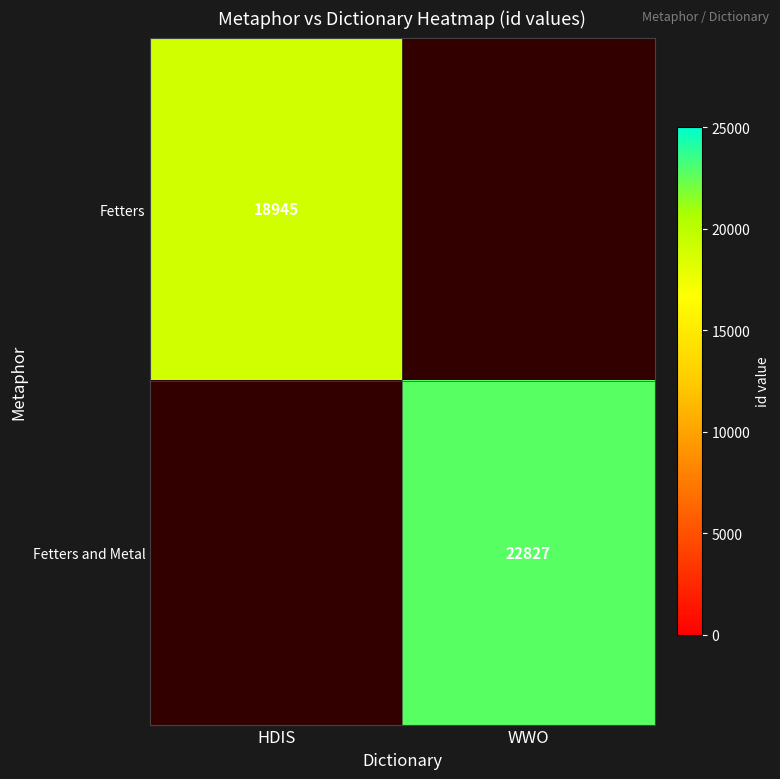

Which has a higher value, HDIS or WWO?

WWO